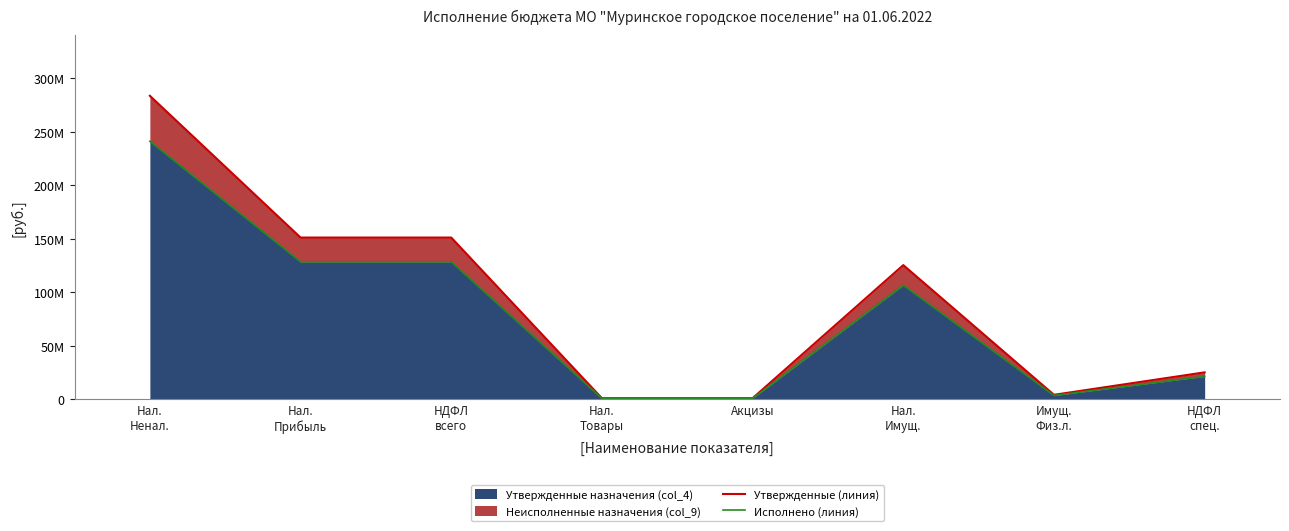

Reading left to right, transcribe all the data shown in this chart.

Утвержденные (линия): 283483100	150981000	150981000	818000	818000	125233000	4000000	25000000
Исполнено (линия): 240960635	128333850	128333850	695300	695300	106448050	3400000	21250000